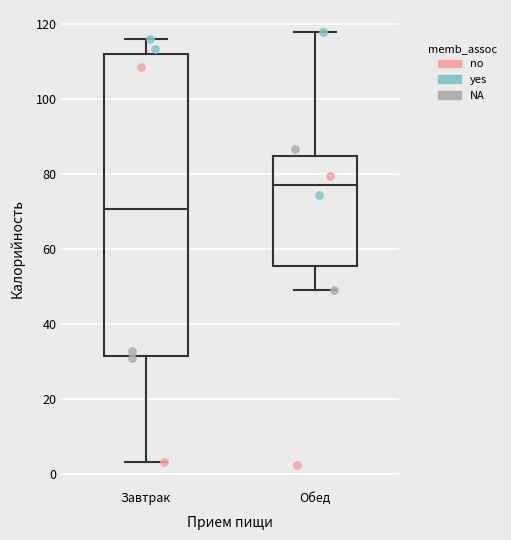

Reading left to right, read every box against the y-axis: the position of its median line, the range the box covers, and the ends of its whiskers. The values are not printed on the chart, so give them approximately, as read against the axis.

Завтрак: median 70, box 32 to 112, whiskers 4 to 116
Обед: median 78, box 56 to 84, whiskers 50 to 118